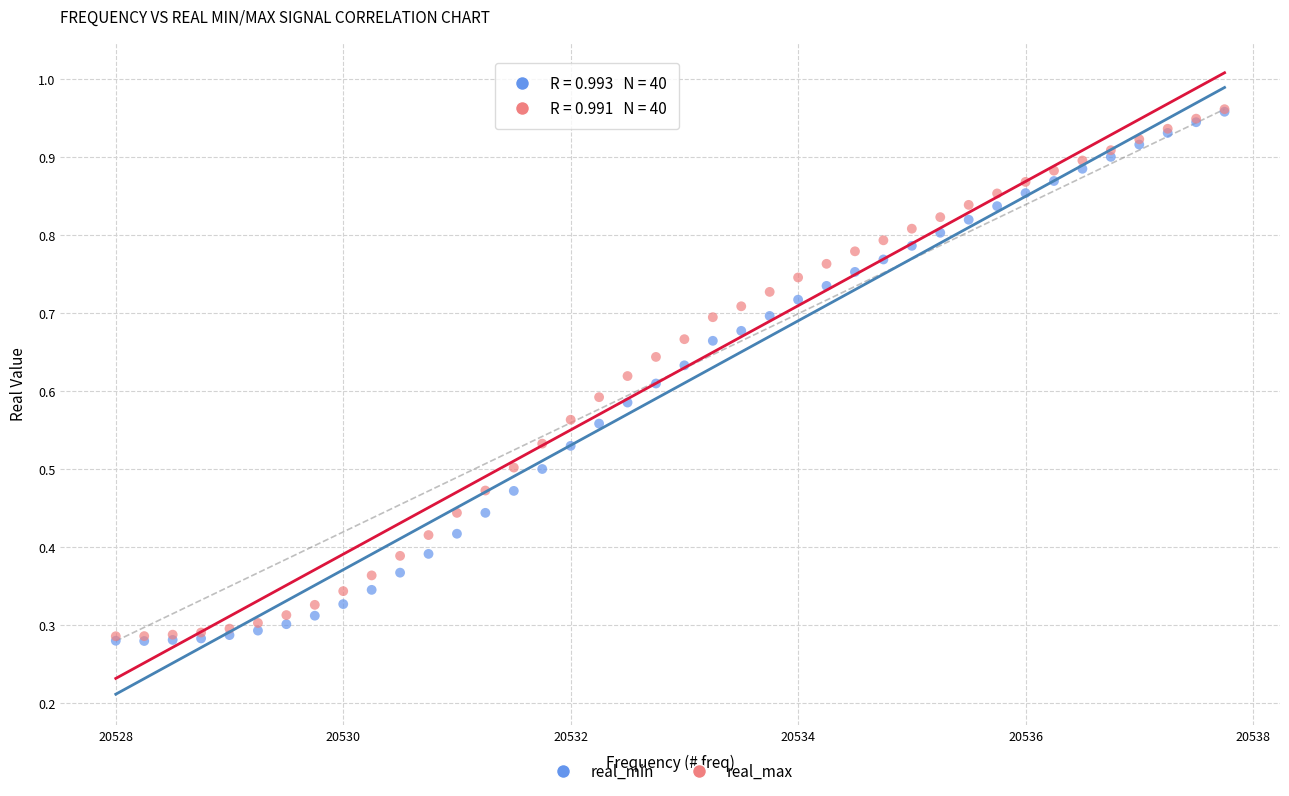

What are all the series names shown in the legend?

real_min, real_max